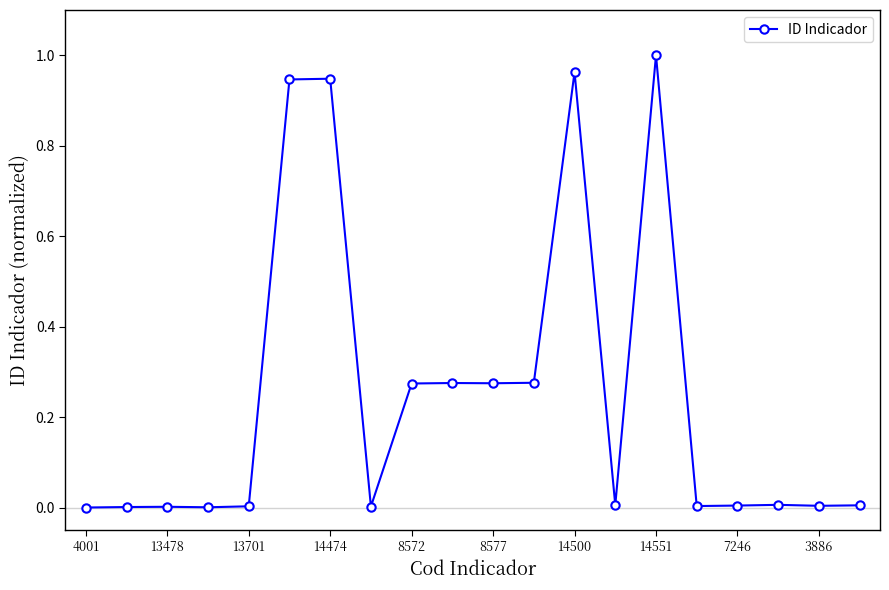

True or false: there are more than 0 points higher than both neighbors.

True